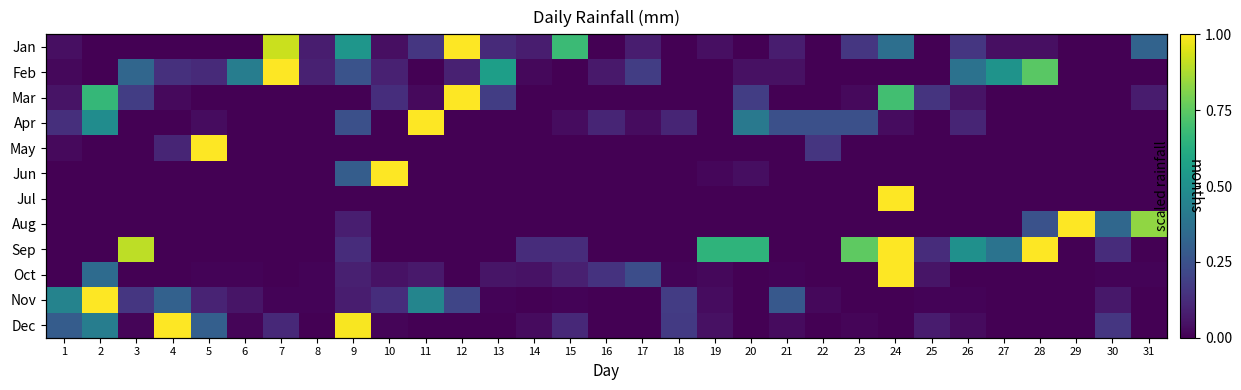

How many values in Nov are above zero?

21